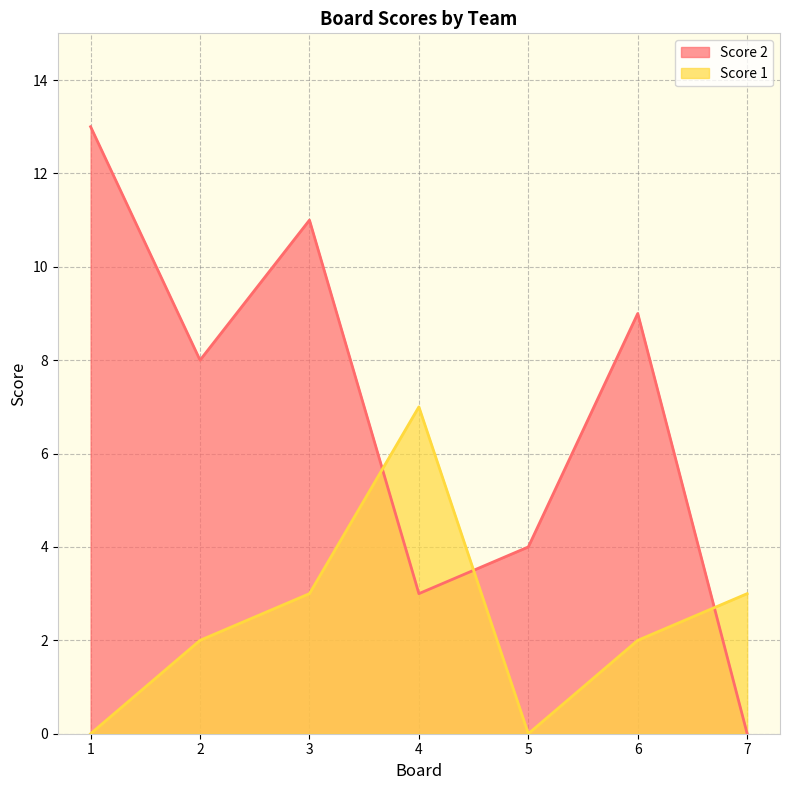

What is the maximum value shown in the chart?

13